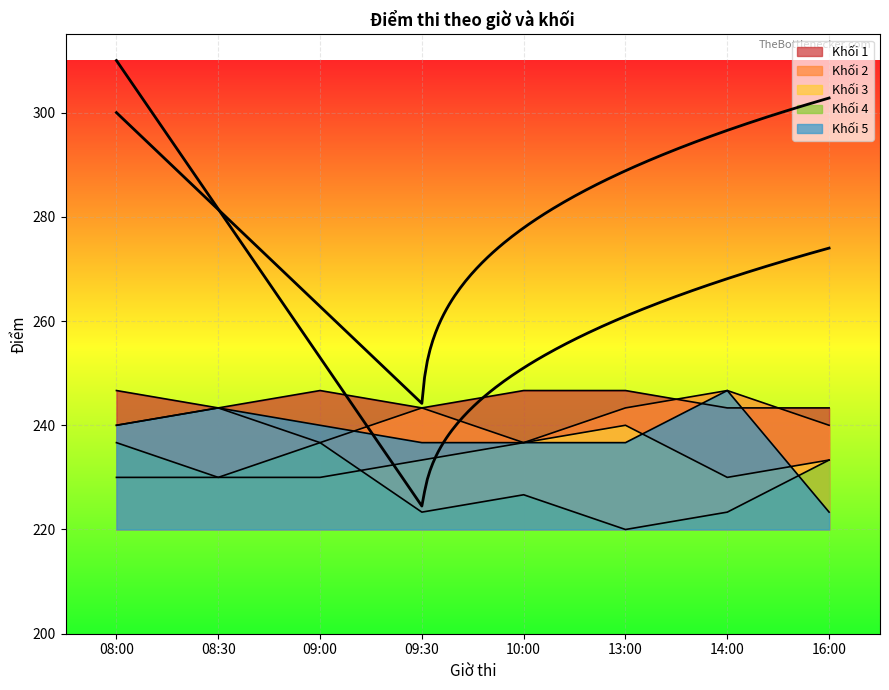

Which series ends up on top after the final intersection of Khối 5 and Khối 3?

Khối 3